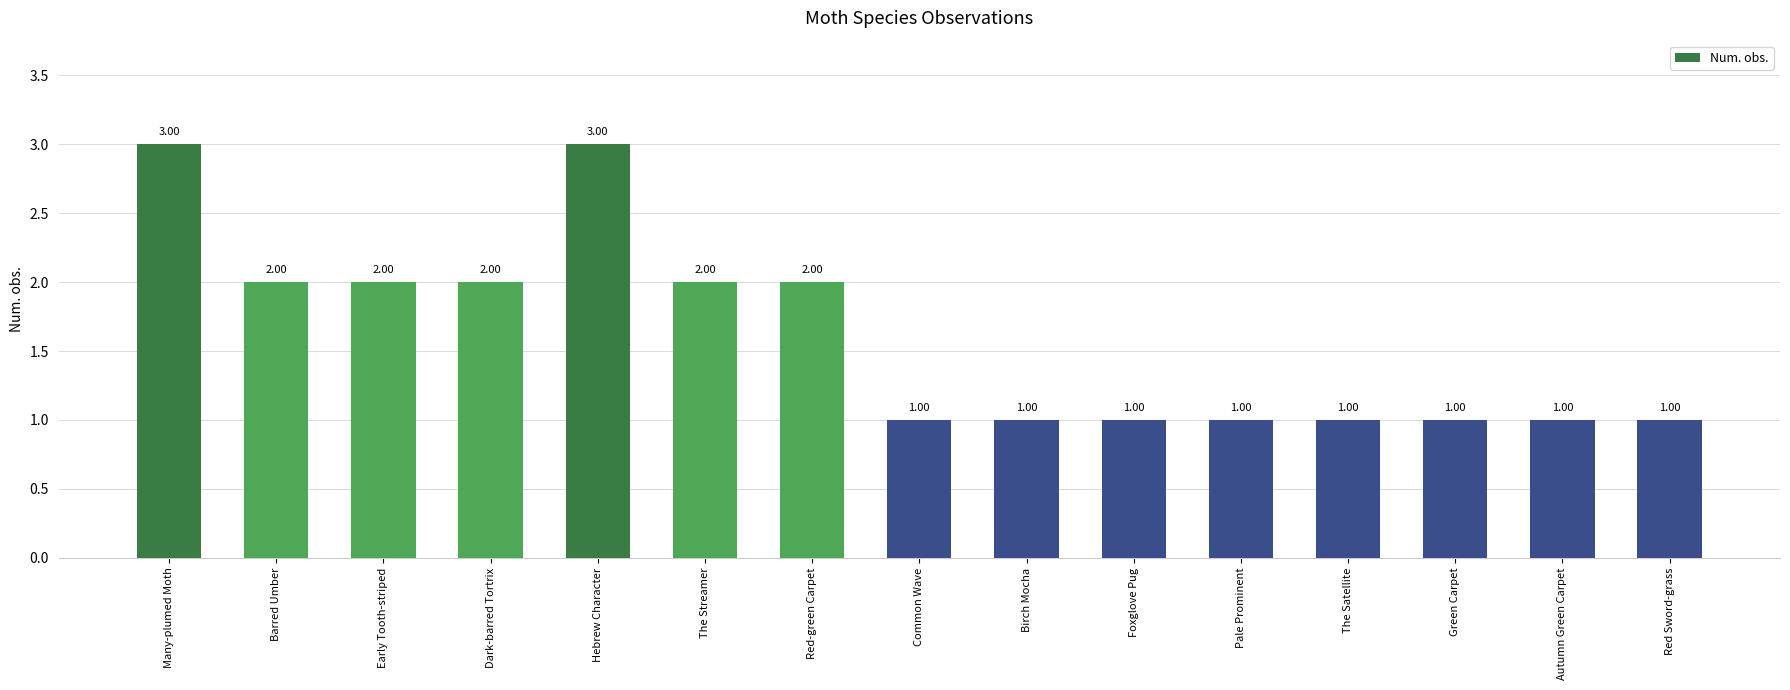

What is the average value?

2